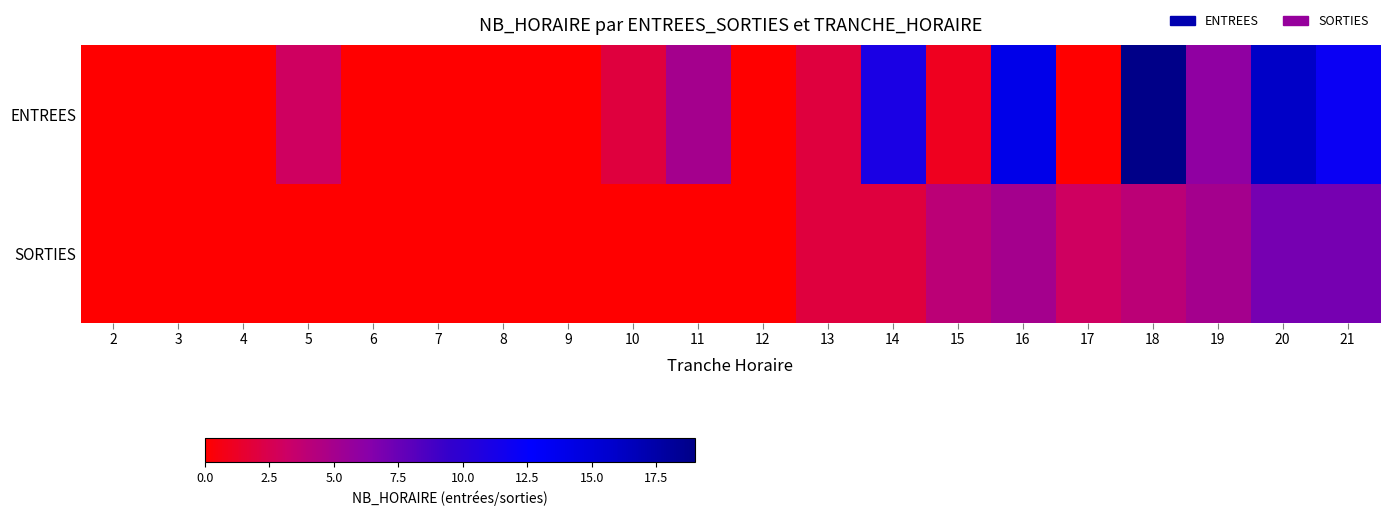

Reading left to right, extract all data points from this chart.

ENTREES: 2=0	3=0	4=0	5=3	6=0	7=0	8=0	9=0	10=2	11=5	12=0	13=2	14=11	15=1	16=14	17=0	18=19	19=6	20=16	21=12
SORTIES: 2=0	3=0	4=0	5=0	6=0	7=0	8=0	9=0	10=0	11=0	12=0	13=2	14=2	15=4	16=5	17=3	18=4	19=5	20=7	21=7